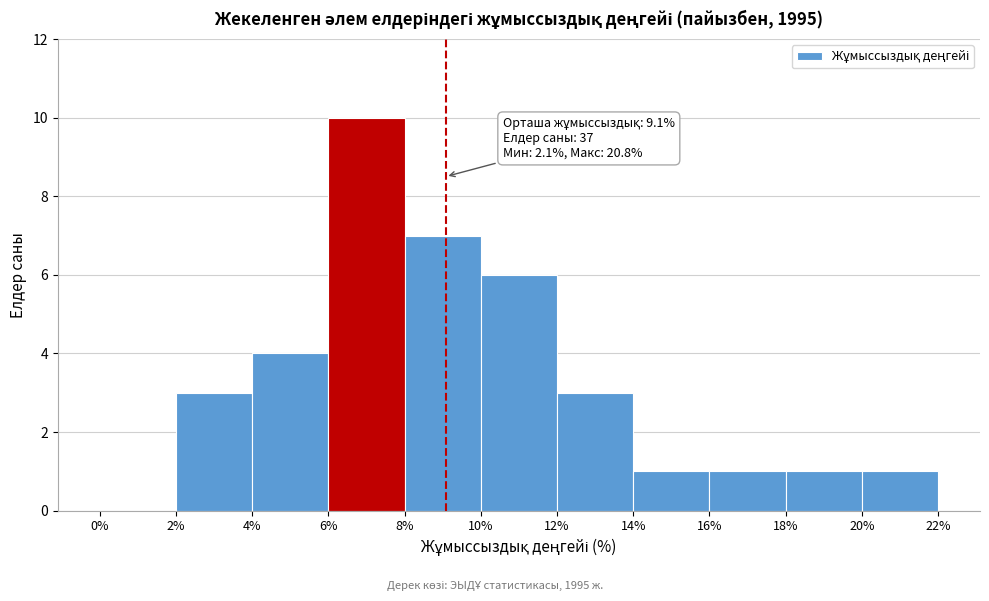

Over which range of the x-axis is the bar tallest?

6% to 8%